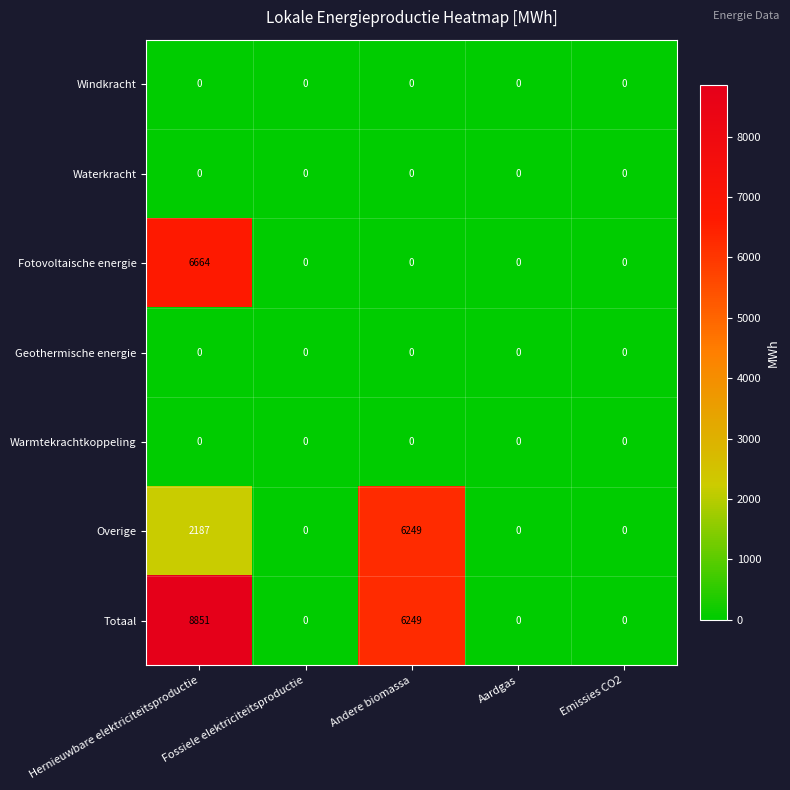

At which category is the sum across all series the highest?

Hernieuwbare elektriciteitsproductie